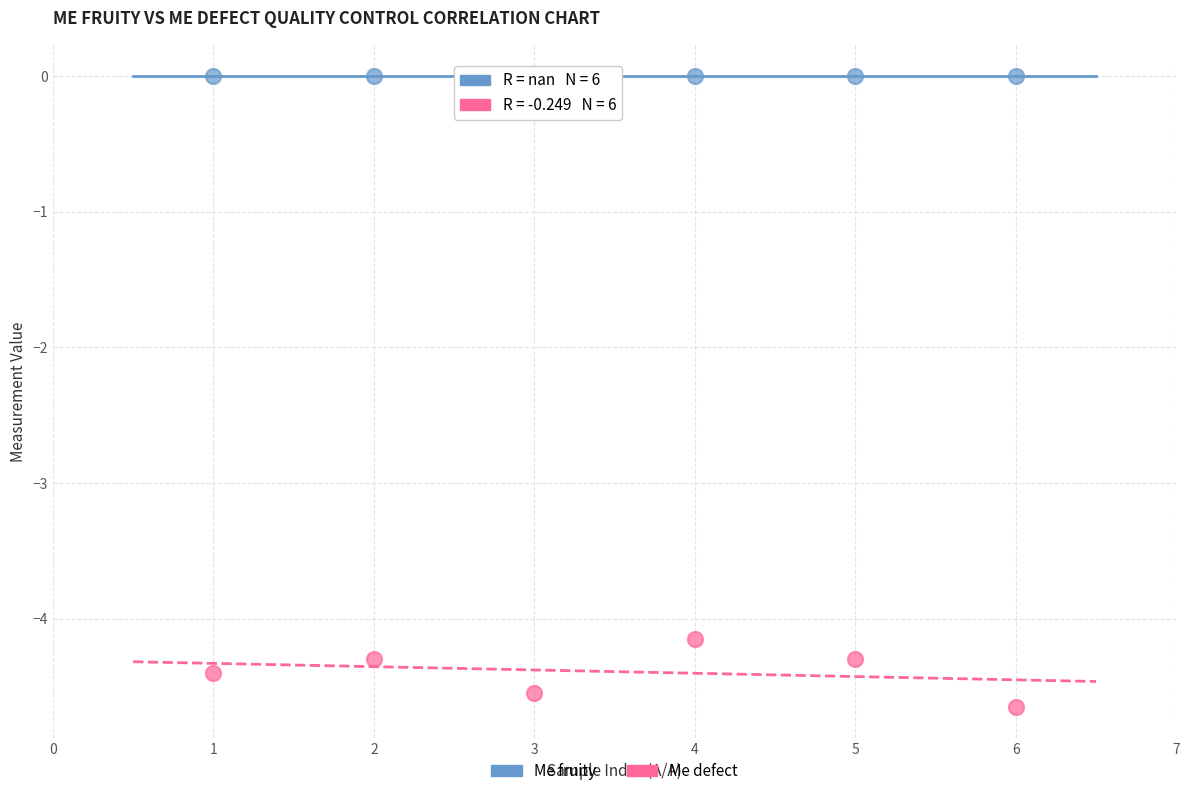

Across all data points, what is the average X value?

3.5